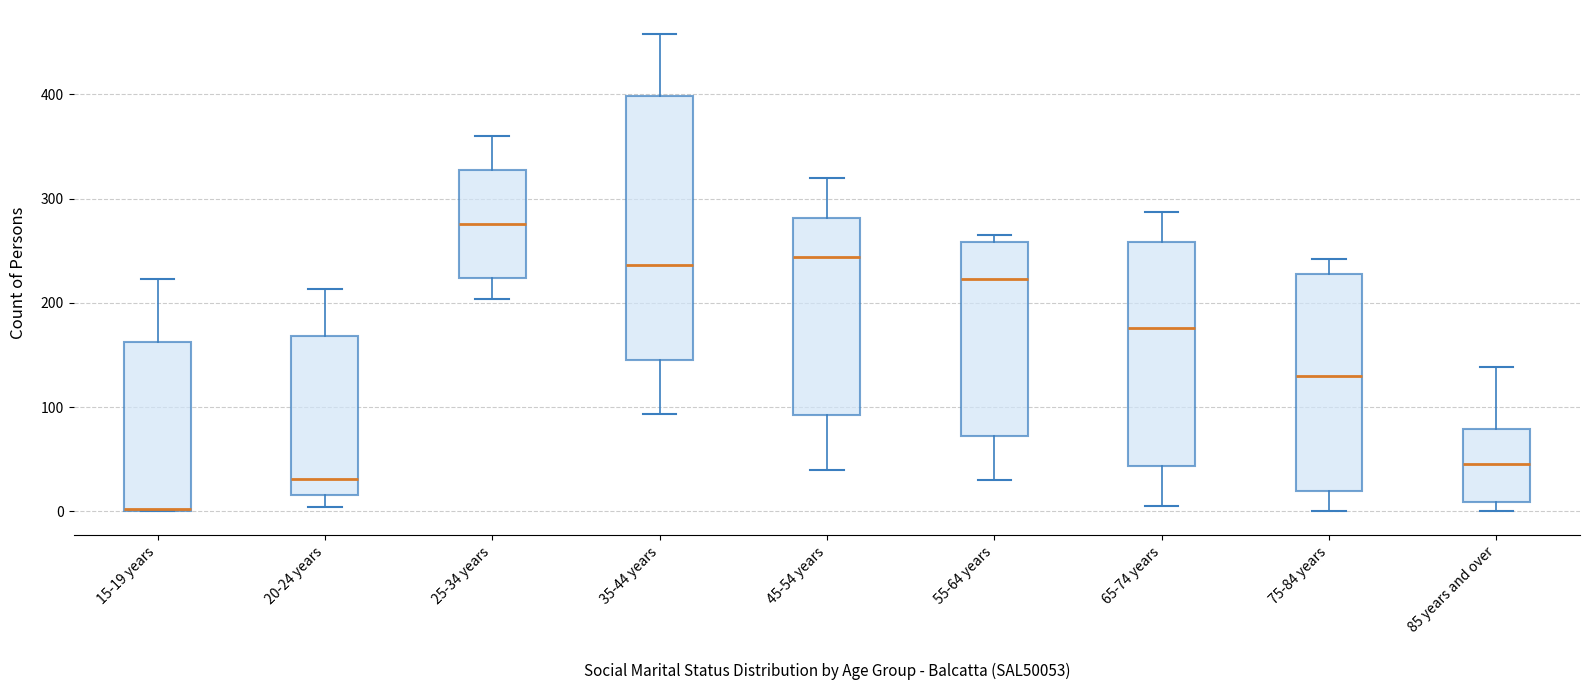

Reading left to right, transcribe this box plot: for each box, give where its median line is, the range the box spans, and where its two whiskers end, as read against the y-axis. The values are not printed on the chart, so give them approximately, as read against the axis.

15-19 years: median 0 (drawn on the box's lower edge), box 0 to 160, whiskers 0 to 220
20-24 years: median 30, box 20 to 170, whiskers 0 to 210
25-34 years: median 280, box 220 to 330, whiskers 200 to 360
35-44 years: median 240, box 150 to 400, whiskers 90 to 460
45-54 years: median 240, box 90 to 280, whiskers 40 to 320
55-64 years: median 220, box 70 to 260, whiskers 30 to 270
65-74 years: median 180, box 40 to 260, whiskers 10 to 290
75-84 years: median 130, box 20 to 230, whiskers 0 to 240
85 years and over: median 50, box 10 to 80, whiskers 0 to 140